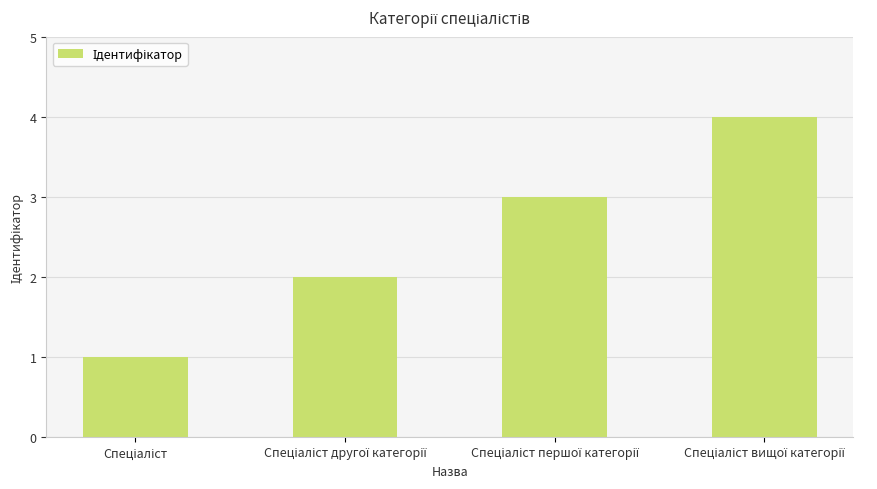

What is the difference between the maximum and minimum values?

3